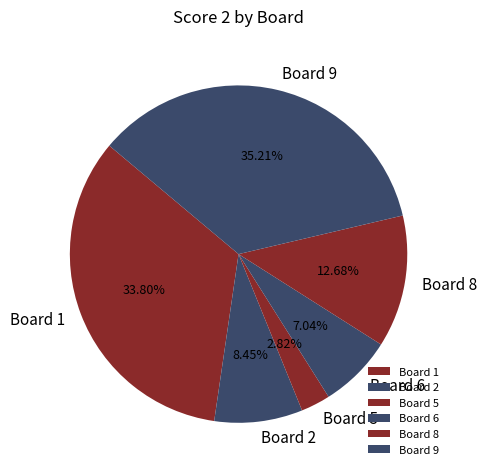

Is the sum of Board 5 and Board 2 greater than half?

No